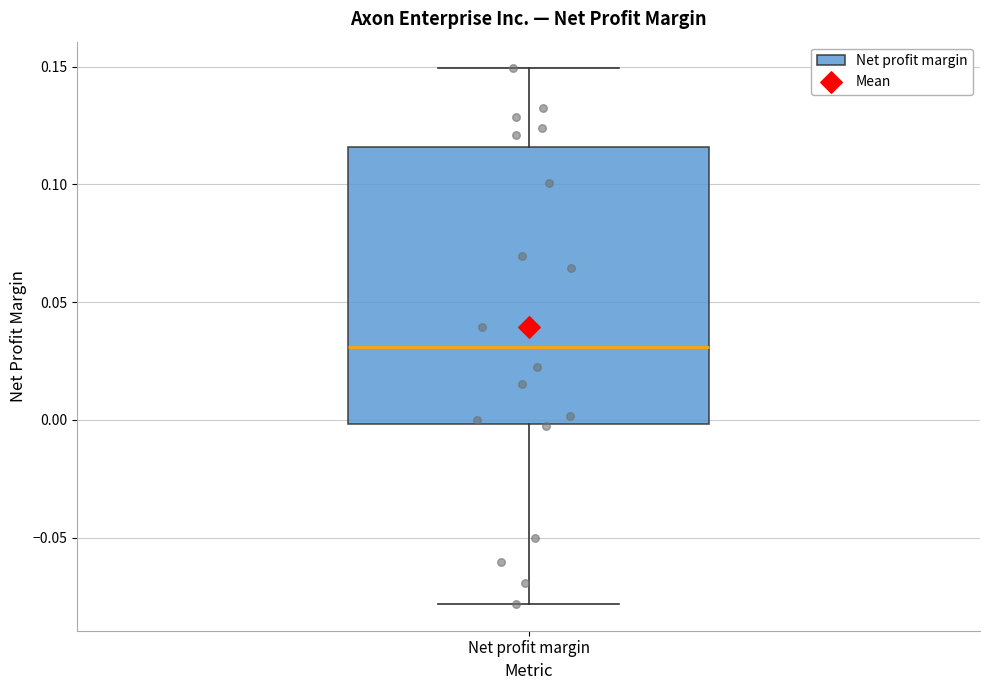

Where is the lower edge of the box for Net profit margin on the y-axis? The values are not printed on the chart, so give them approximately, as read against the axis.

0.000